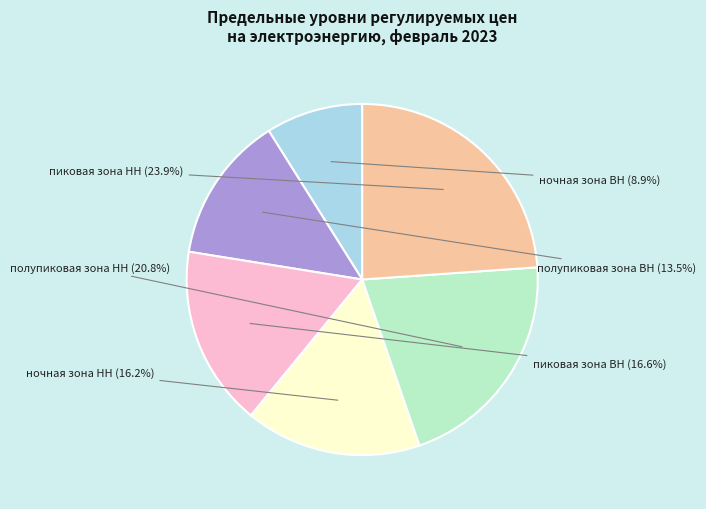

Is there any slice that represents more than half of the pie?

No